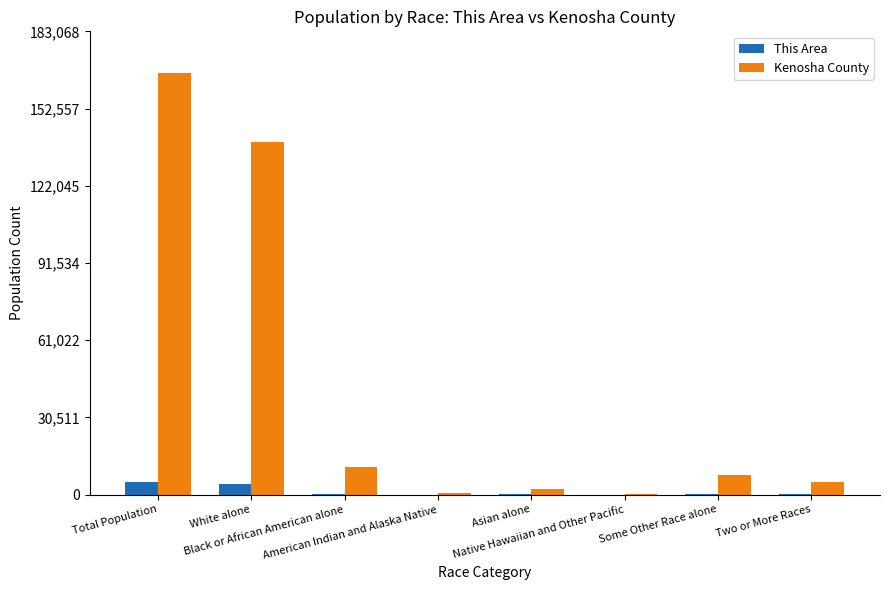

Count the number of data series in this chart.

2